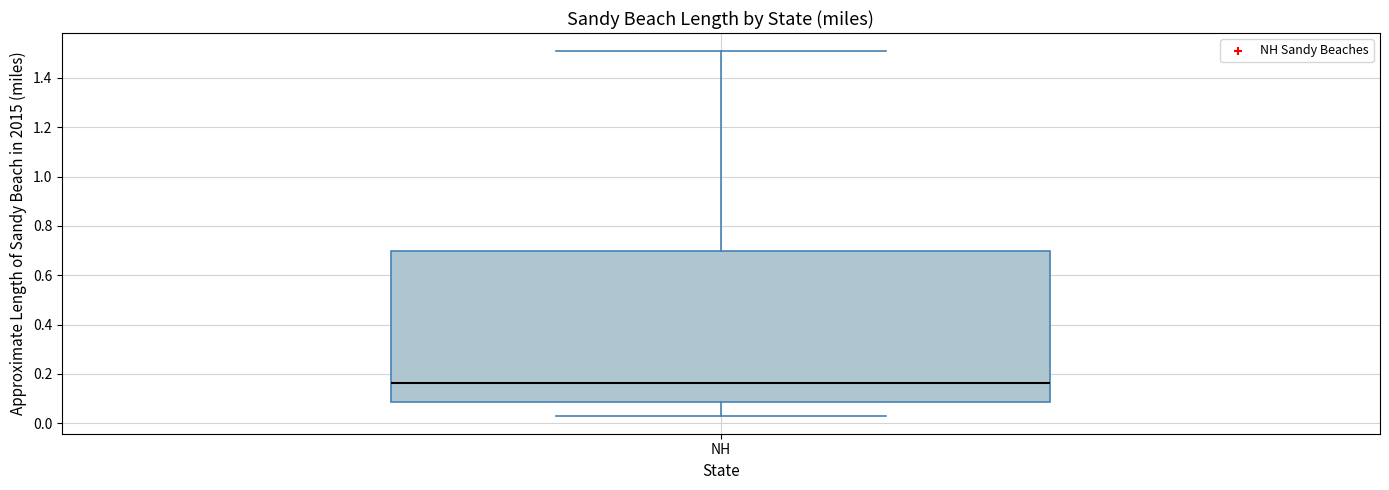

Read this box plot against the y-axis: the position of the median line, the range covered by the box, and the ends of both whiskers. The values are not printed on the chart, so give them approximately, as read against the axis.

median 0.16, box 0.08 to 0.70, whiskers 0.04 to 1.50